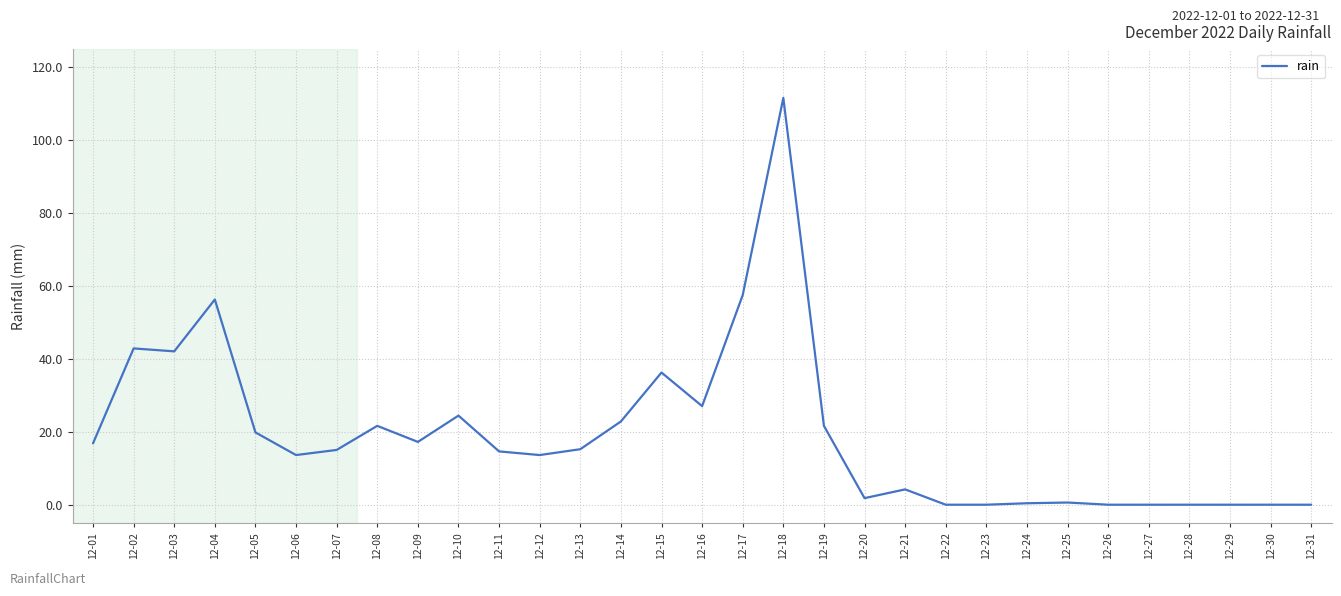

What is the difference between the maximum and minimum values?

111.4